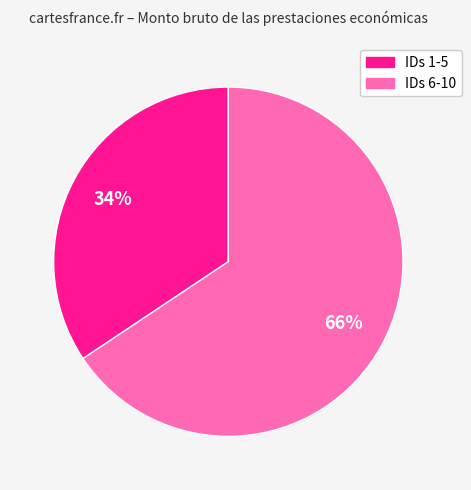

To the nearest percent, what is the average slice percentage?

50%